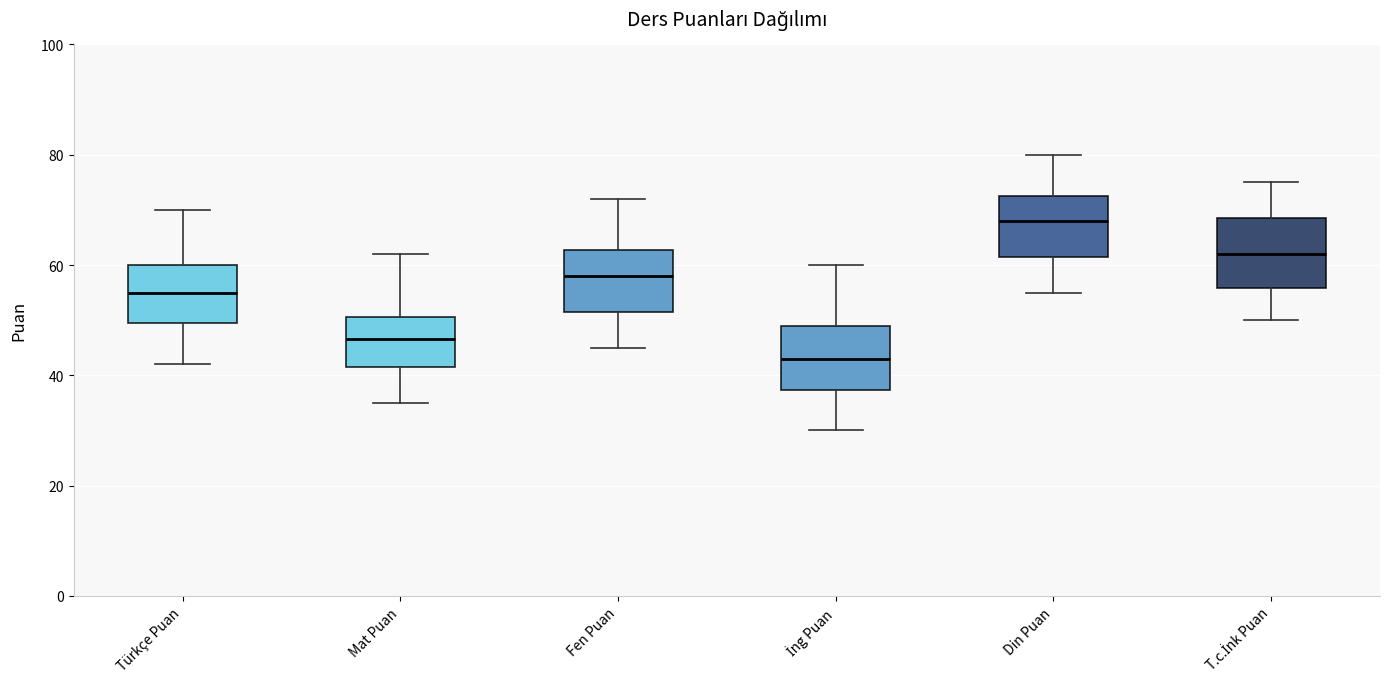

Which box has the highest median line?

Din Puan